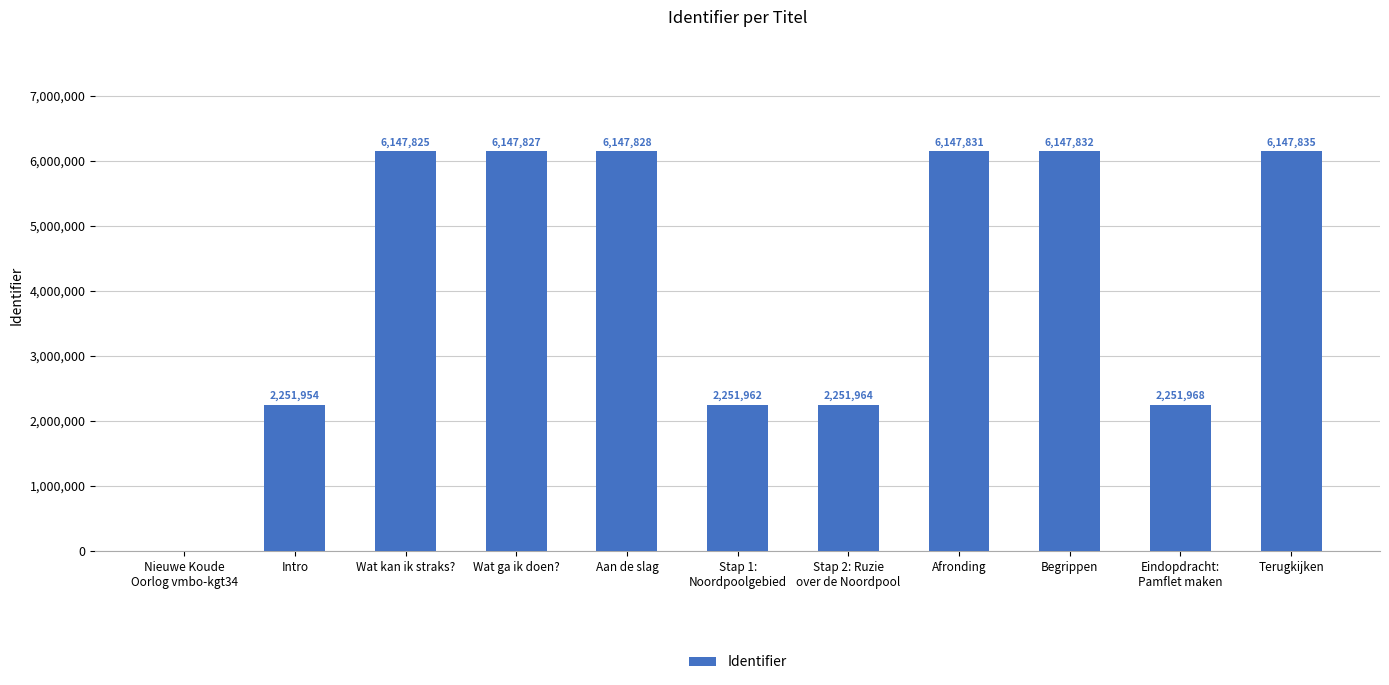

At which label is the value closest to 3073917?

Eindopdracht:
Pamflet maken